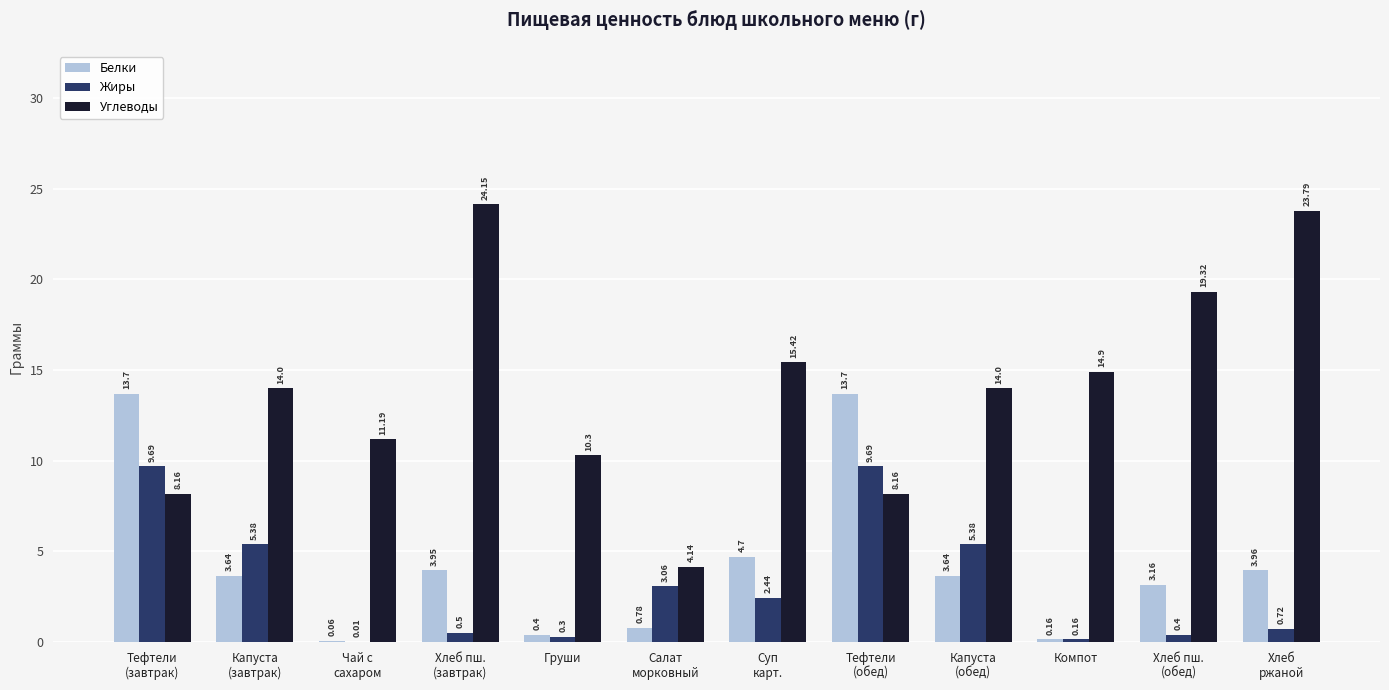

True or false: Углеводы has a value of 19.3 at Хлеб пш.
(обед).

True